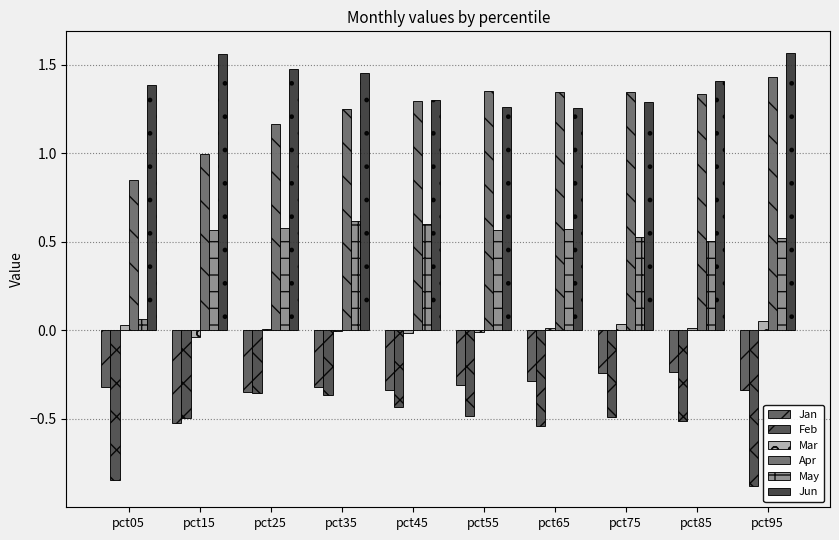

Where is Jan nearest to the value 0?

pct85